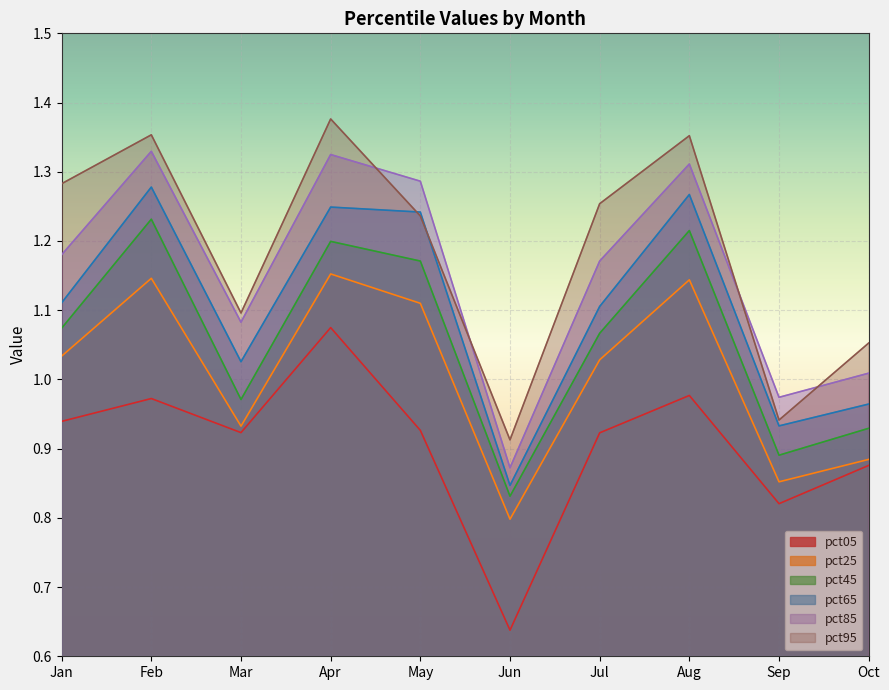

The value of pct65 at Jul is 0.4. True or false?

False